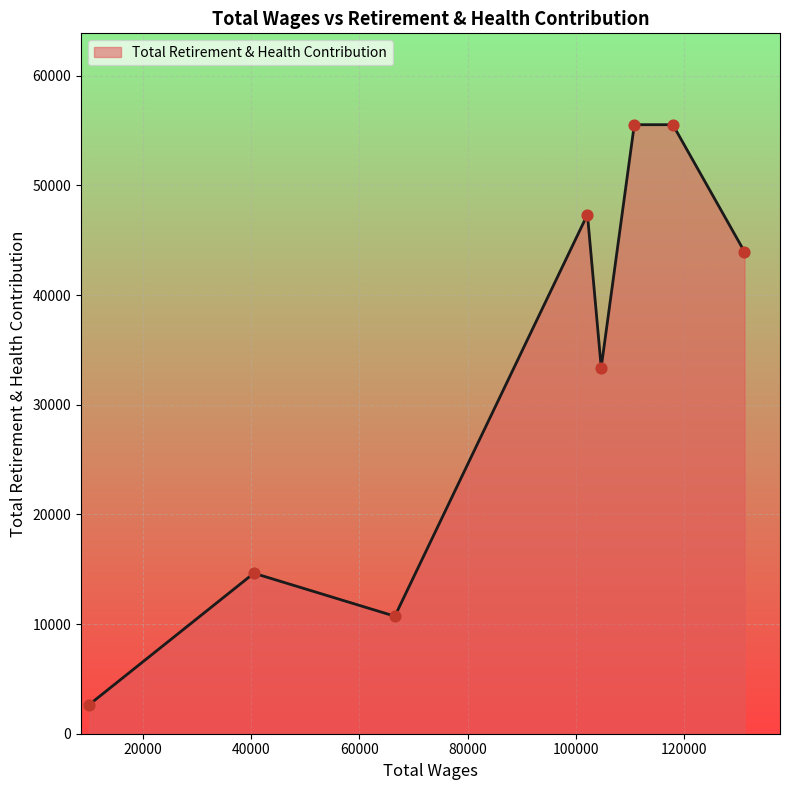

What is the minimum value shown in the chart?

2656